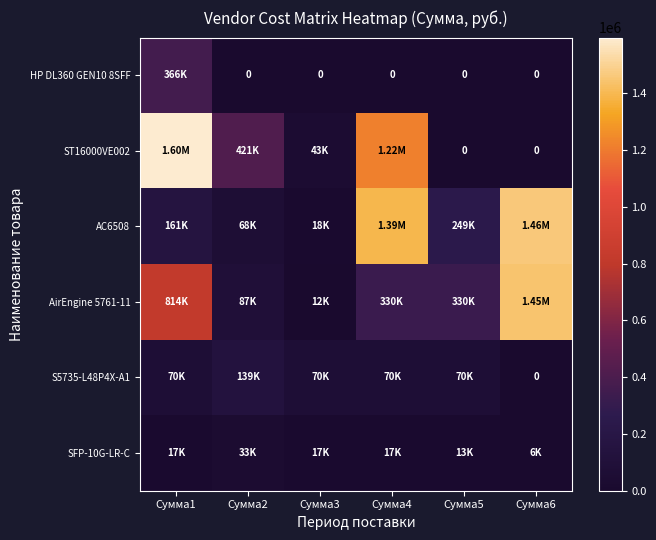

At which label does AC6508 reach its peak?

Сумма6